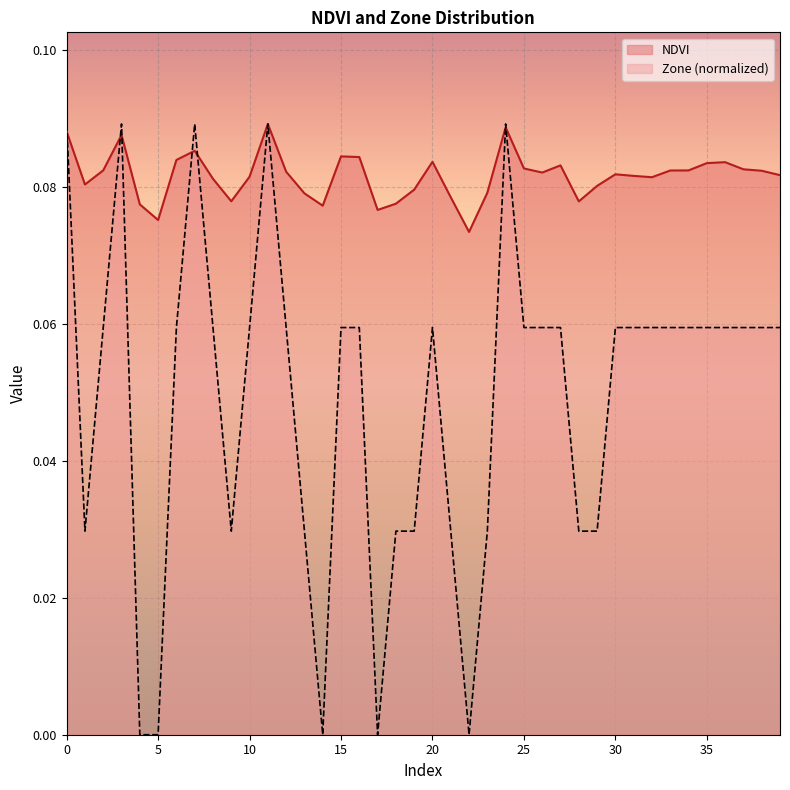

What is the total value across all series at 34?

0.1